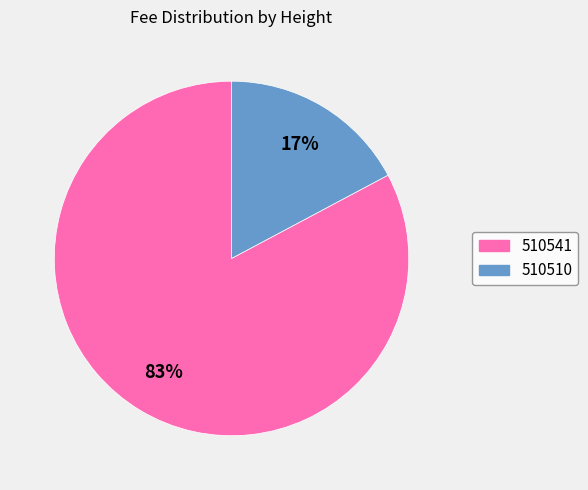

Which category has the biggest portion of the pie?

510541